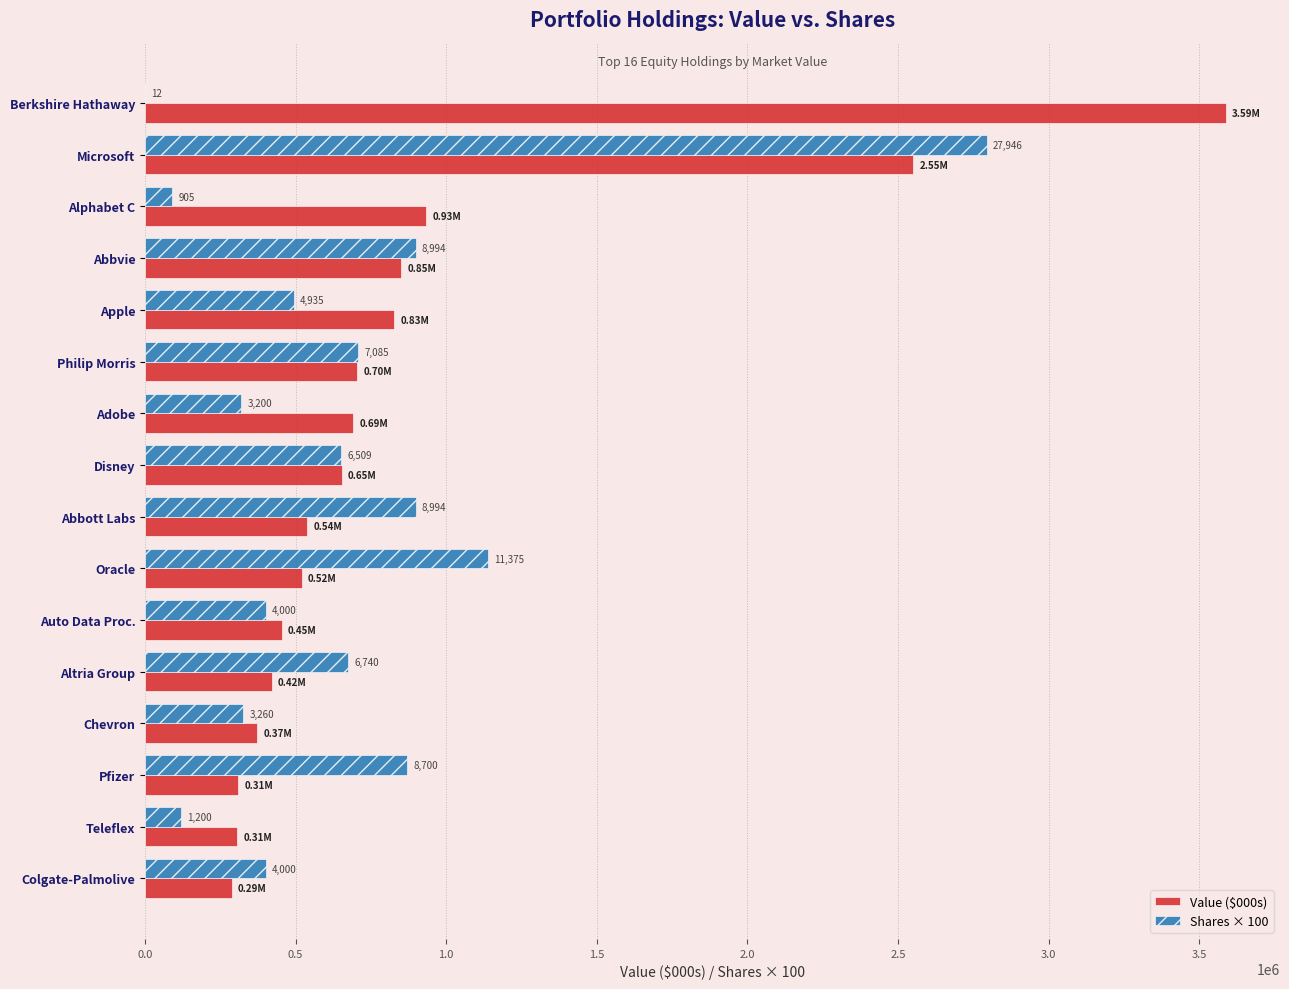

What are all the series names shown in the legend?

Value ($000s), Shares × 100